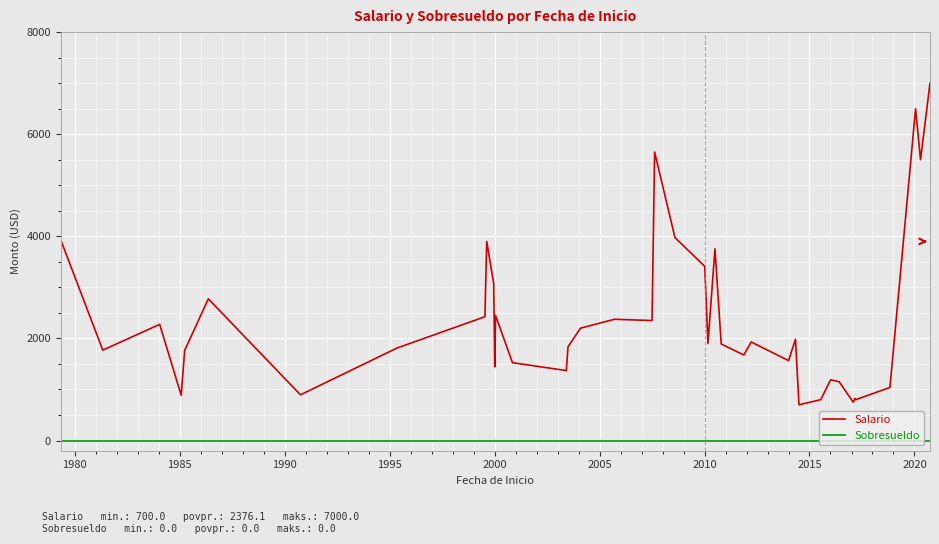

Does the chart have visible grid lines?

Yes